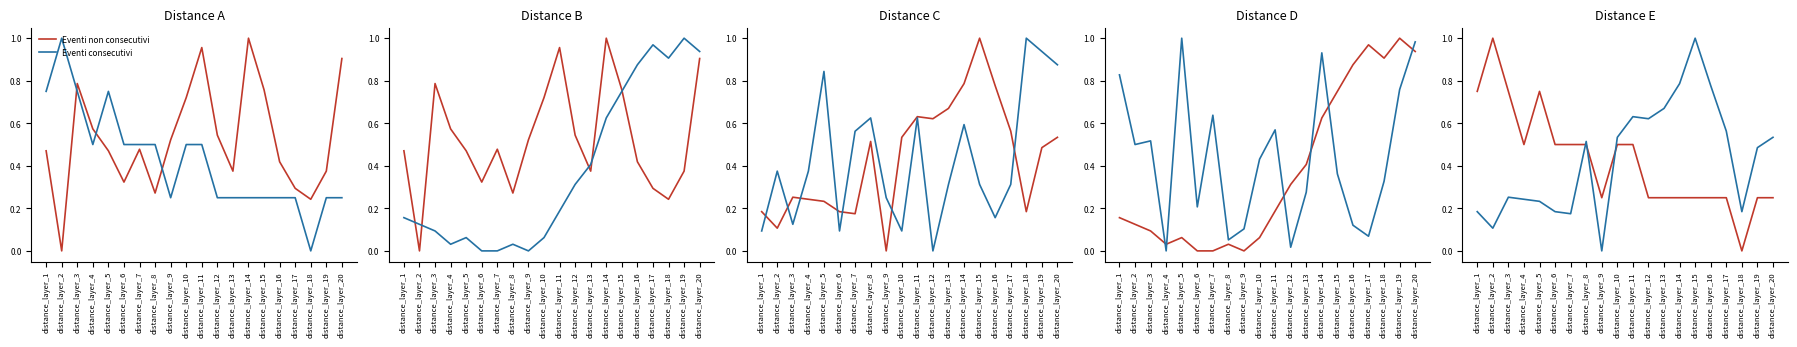

What are all the series names shown in the legend?

Eventi non consecutivi, Eventi consecutivi